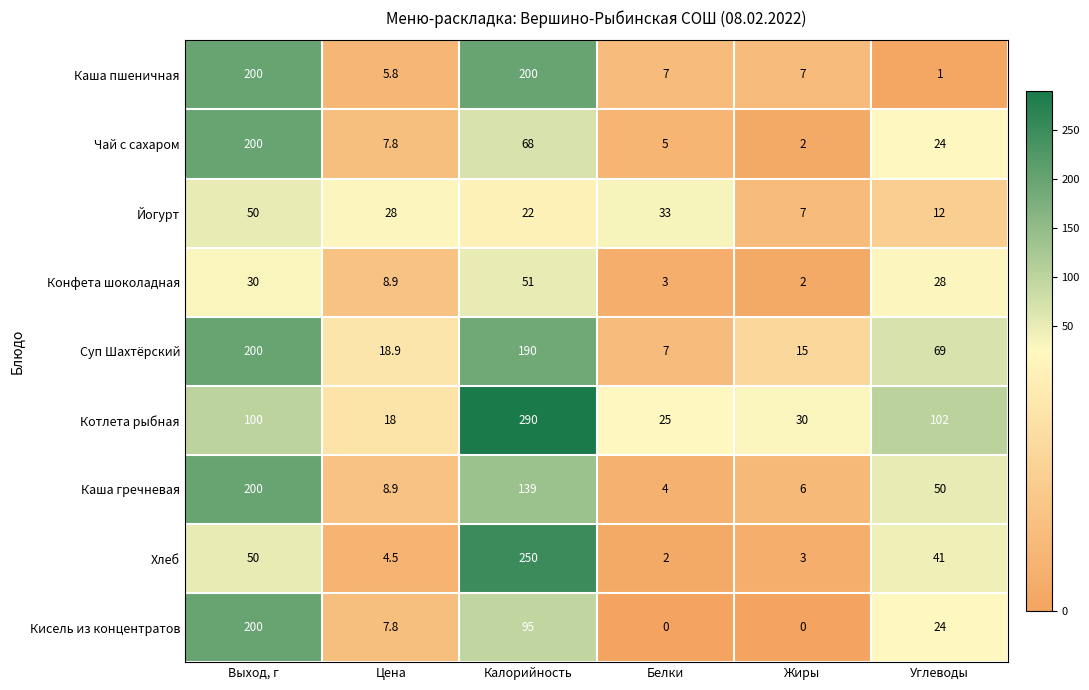

What is the difference between the second highest and second lowest values in the Кисель из концентратов series?

95.0